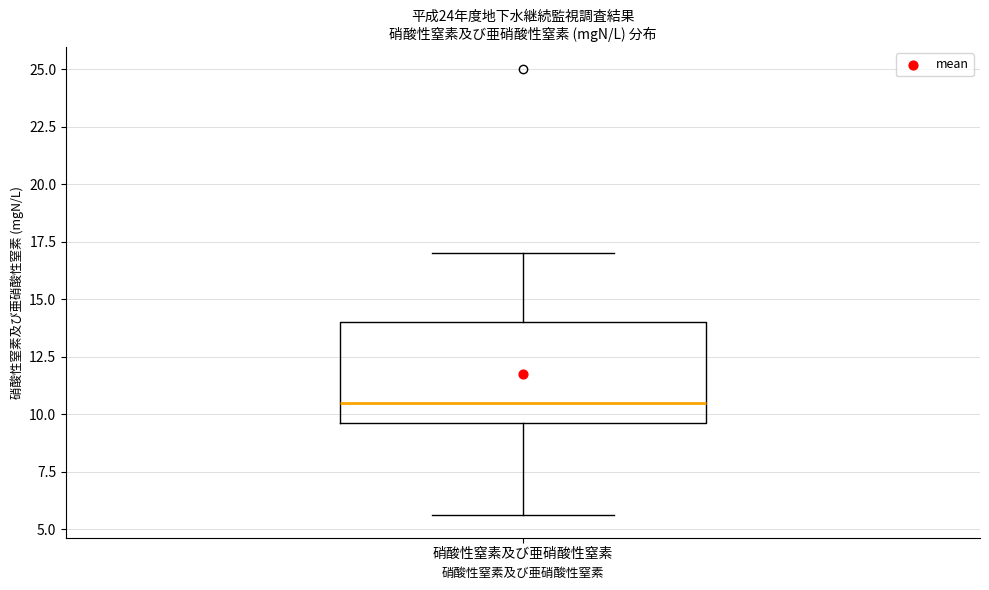

Read this box plot against the y-axis: the position of the median line, the range covered by the box, and the ends of both whiskers. The values are not printed on the chart, so give them approximately, as read against the axis.

median 10.5, box 9.5 to 14.0, whiskers 5.5 to 17.0